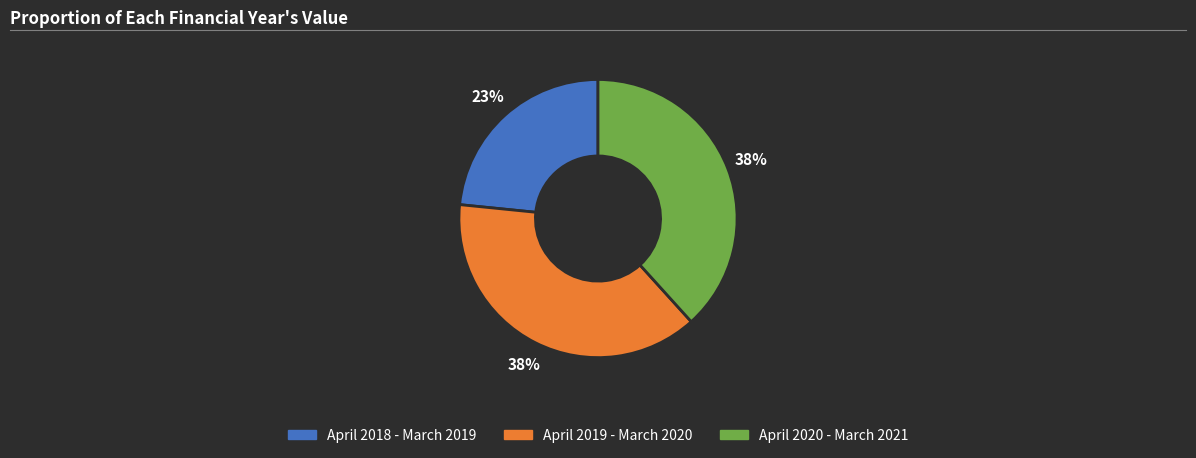

The April 2018 - March 2019 slice represents 23% of the pie. True or false?

True